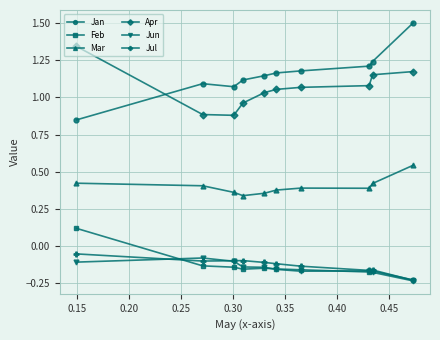

What is the maximum value shown in the chart?

1.5